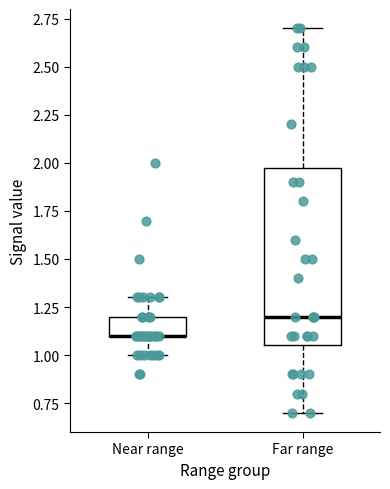

Reading left to right, read every box against the y-axis: the position of its median line, the range the box covers, and the ends of its whiskers. The values are not printed on the chart, so give them approximately, as read against the axis.

Near range: median 1.10 (drawn on the box's lower edge), box 1.10 to 1.20, whiskers 1.00 to 1.30
Far range: median 1.20, box 1.05 to 2.00, whiskers 0.70 to 2.70